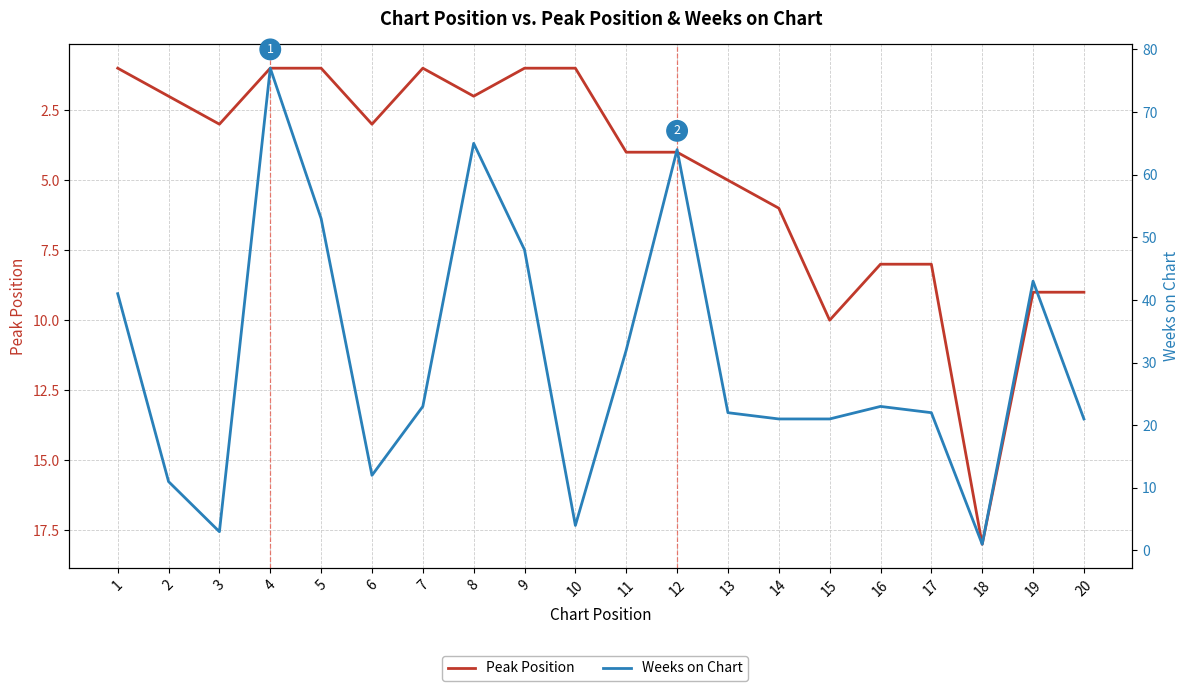

At which category is the sum across all series the highest?

4